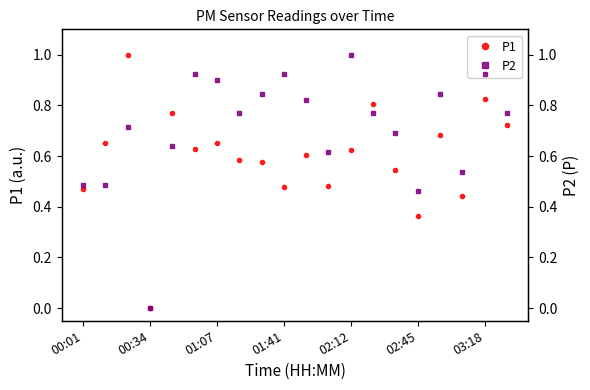

Which series has the largest total across all categories?

P2